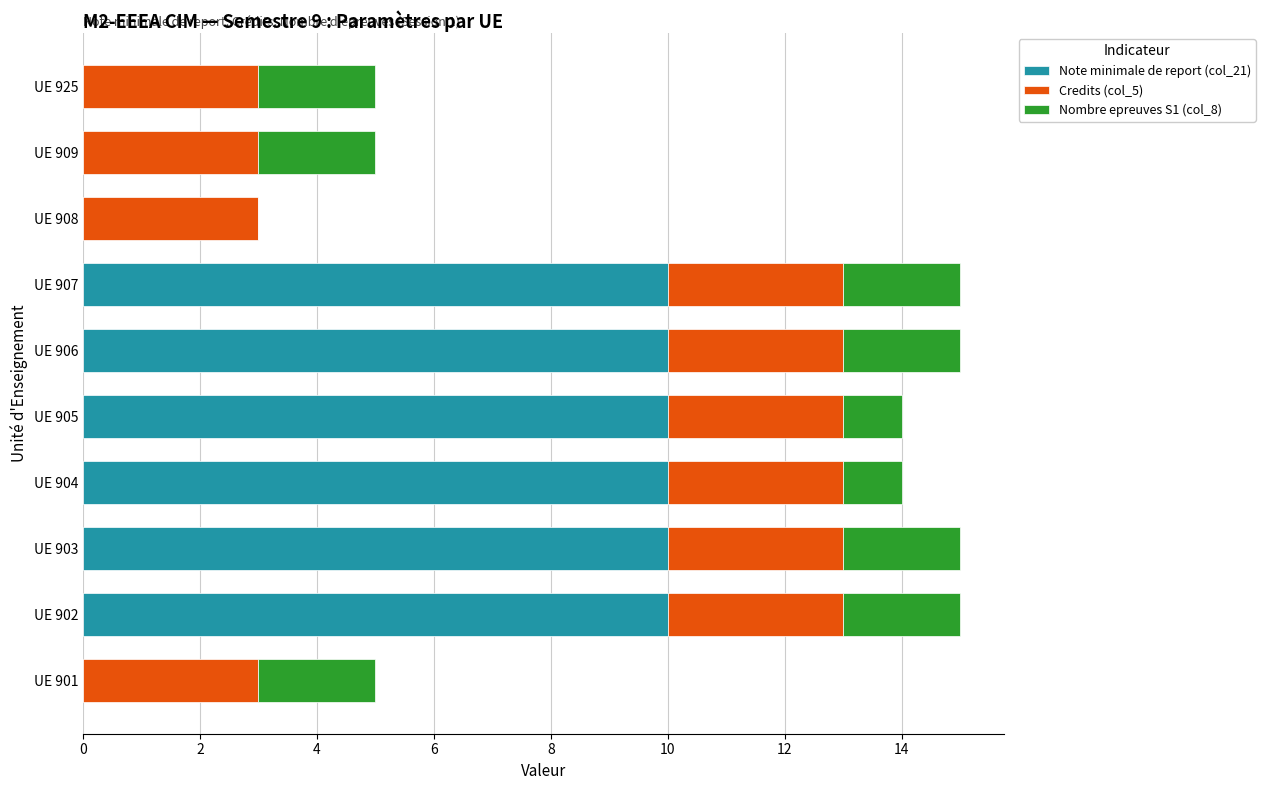

What are all the series names shown in the legend?

Note minimale de report (col_21), Credits (col_5), Nombre epreuves S1 (col_8)